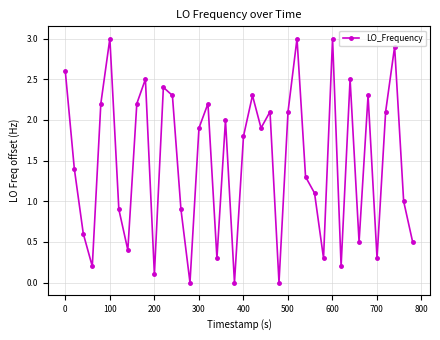

Count the number of data series in this chart.

1